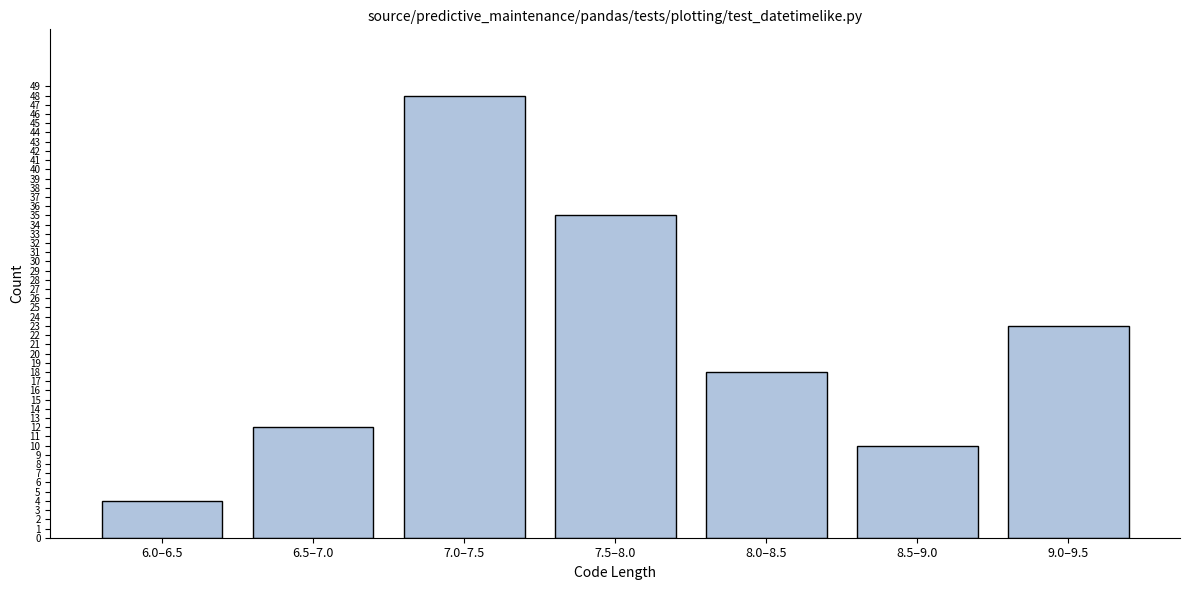

Reading left to right, transcribe all the data shown in this chart.

6.0–6.5=4	6.5–7.0=12	7.0–7.5=48	7.5–8.0=35	8.0–8.5=18	8.5–9.0=10	9.0–9.5=23